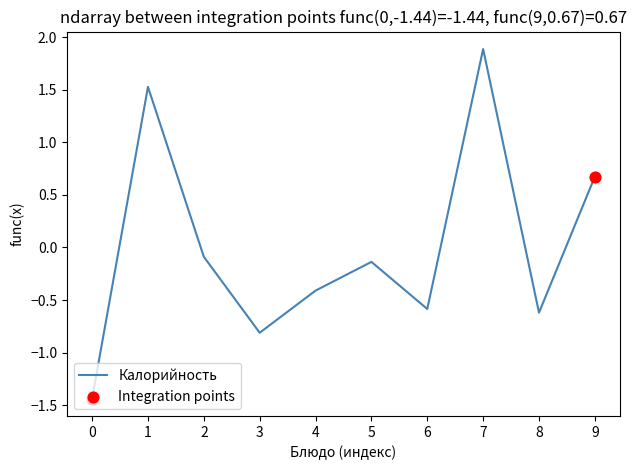

Between 8 and 9, which is larger?

9